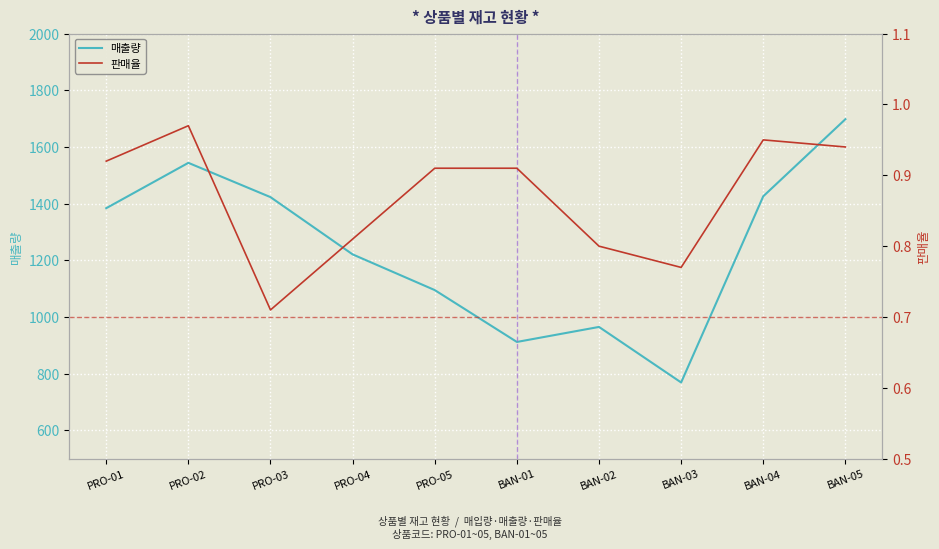

What are all the series names shown in the legend?

매출량, 판매율